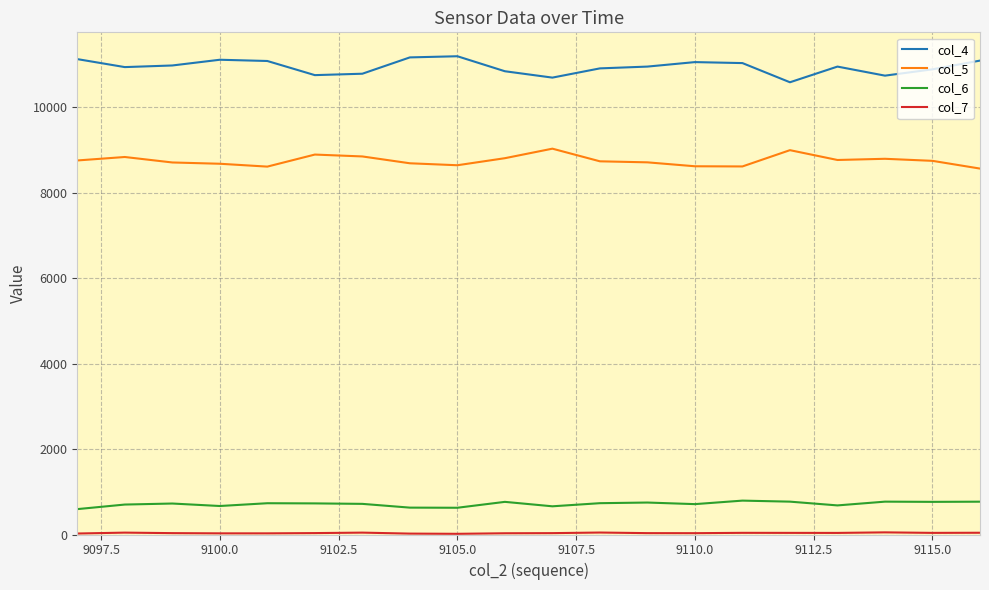

Which series has the largest total across all categories?

col_4